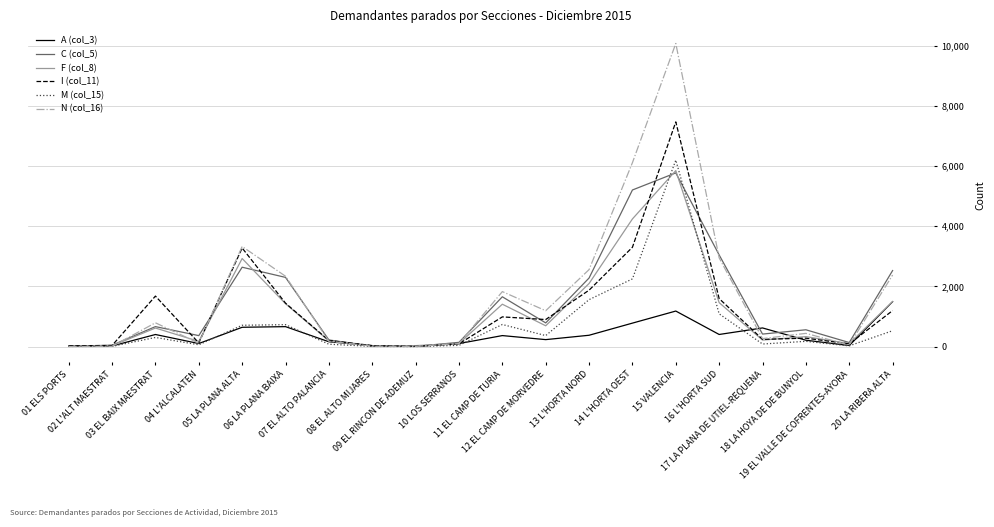

Which series has the largest range (max minus min)?

N (col_16)